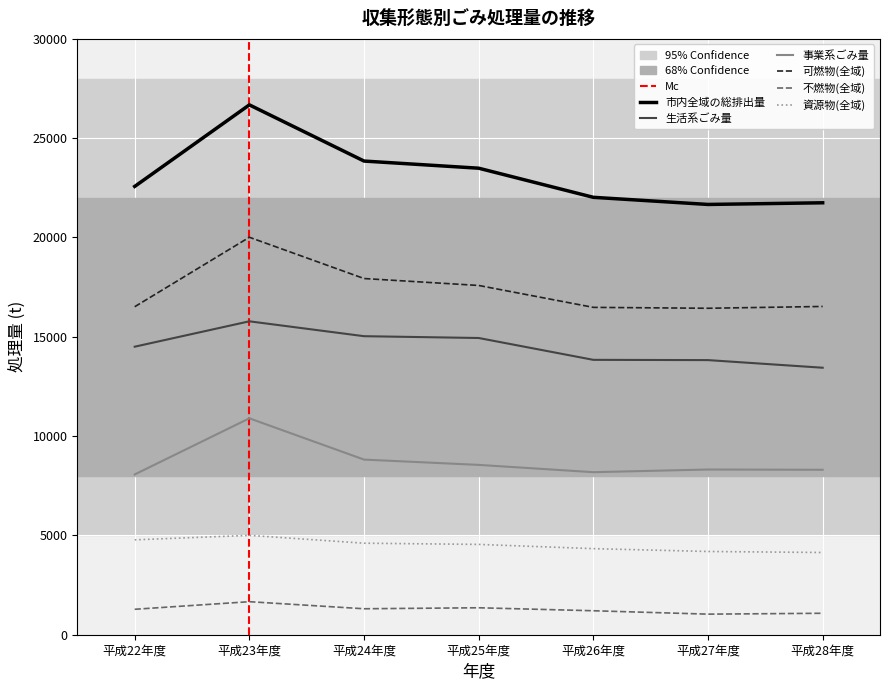

True or false: 可燃物(全域) and 不燃物(全域) cross at least once.

False